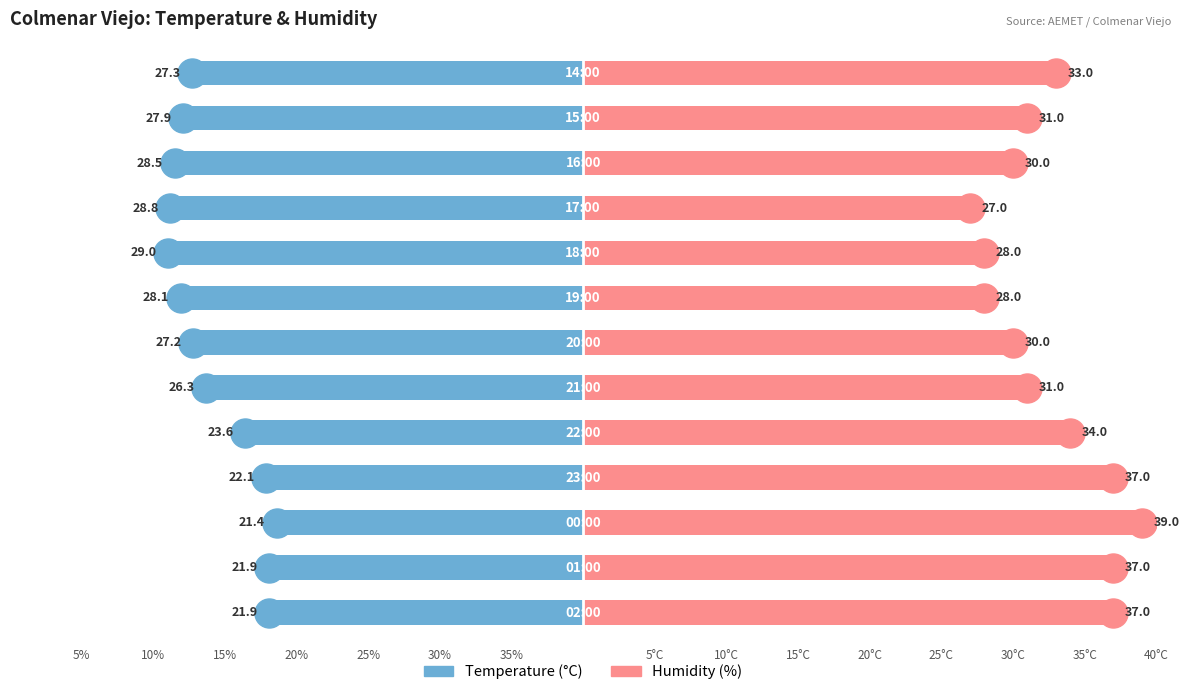

What are all the series names shown in the legend?

Temperature (C), Humidity (%)